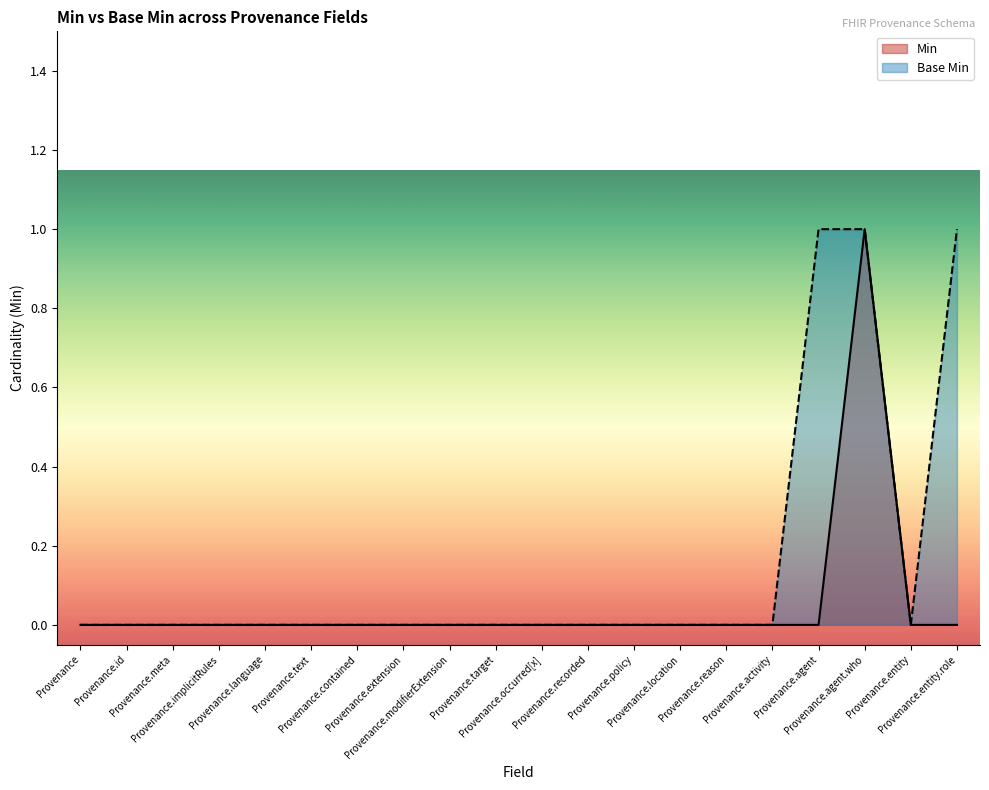

True or false: Base Min and Min cross at least once.

False